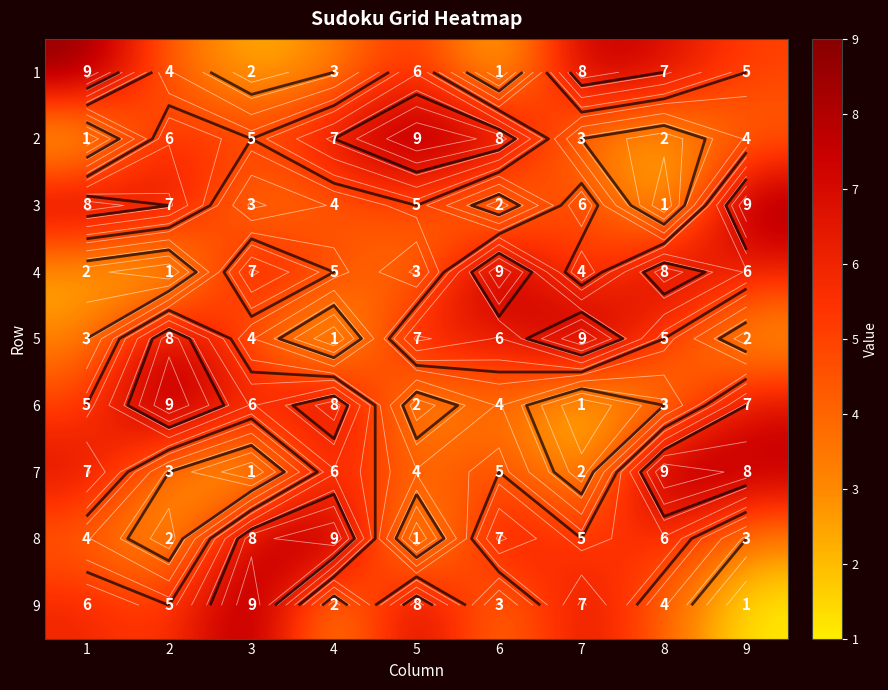

How many values in the 3 series exceed 5?

4